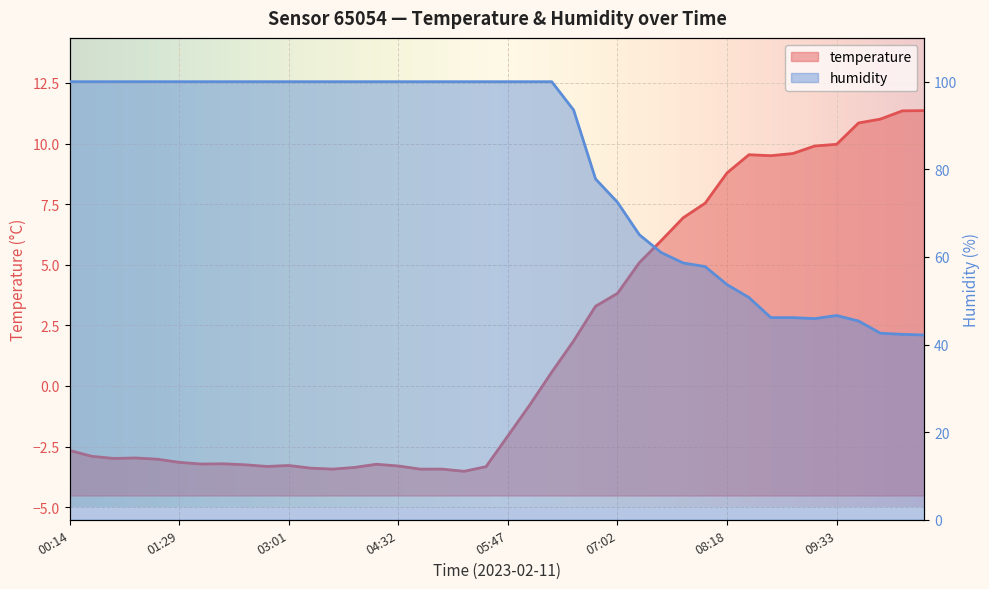

Reading left to right, list all the values displayed in this chart.

temperature: 00:14=-2.7	00:29=-2.9	00:44=-3.0	00:59=-3.0	01:14=-3.0	01:29=-3.1	01:44=-3.2	02:00=-3.2	02:15=-3.2	02:45=-3.3	03:01=-3.3	03:16=-3.4	03:47=-3.4	04:02=-3.4	04:17=-3.2	04:32=-3.3	04:47=-3.4	05:02=-3.4	05:17=-3.5	05:32=-3.3	05:47=-2.1	06:02=-0.8	06:17=0.6	06:32=1.9	06:47=3.3	07:02=3.8	07:17=5.1	07:32=6.0	07:47=6.9	08:02=7.5	08:18=8.8	08:33=9.5	08:48=9.5	09:03=9.6	09:18=9.9	09:33=10.0	09:48=10.8	10:03=11.0	10:18=11.3	10:34=11.4
humidity: 00:14=100.0	00:29=100.0	00:44=100.0	00:59=100.0	01:14=100.0	01:29=100.0	01:44=100.0	02:00=100.0	02:15=100.0	02:45=100.0	03:01=100.0	03:16=100.0	03:47=100.0	04:02=100.0	04:17=100.0	04:32=100.0	04:47=100.0	05:02=100.0	05:17=100.0	05:32=100.0	05:47=100.0	06:02=100.0	06:17=100.0	06:32=93.5	06:47=77.8	07:02=72.5	07:17=65.1	07:32=61.0	07:47=58.6	08:02=57.8	08:18=53.7	08:33=50.7	08:48=46.1	09:03=46.1	09:18=45.9	09:33=46.6	09:48=45.4	10:03=42.6	10:18=42.3	10:34=42.2